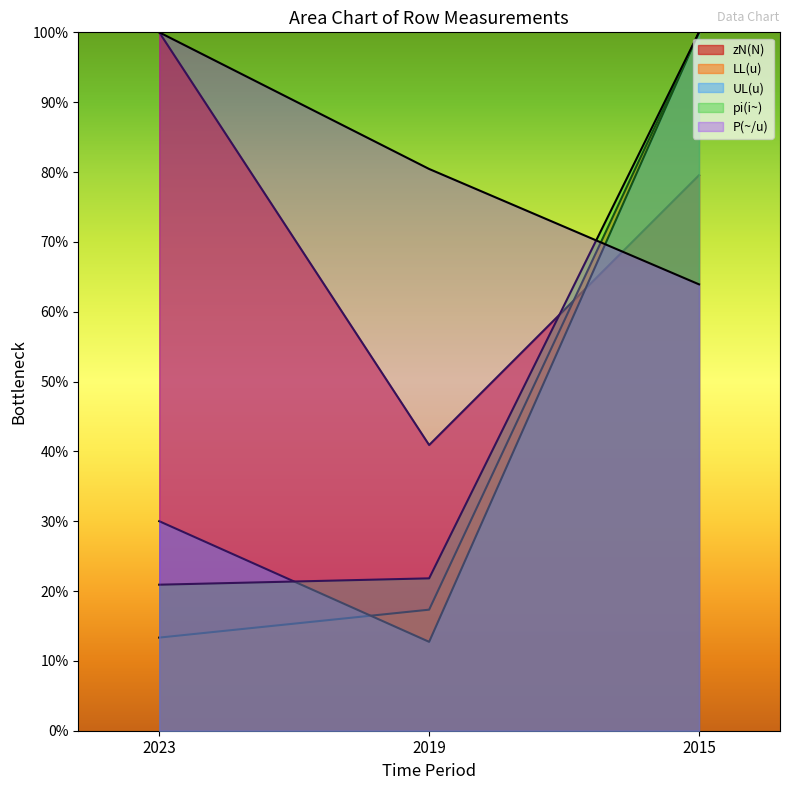

What is the value of the pi(i~) point at the 1st from the left?

0.2